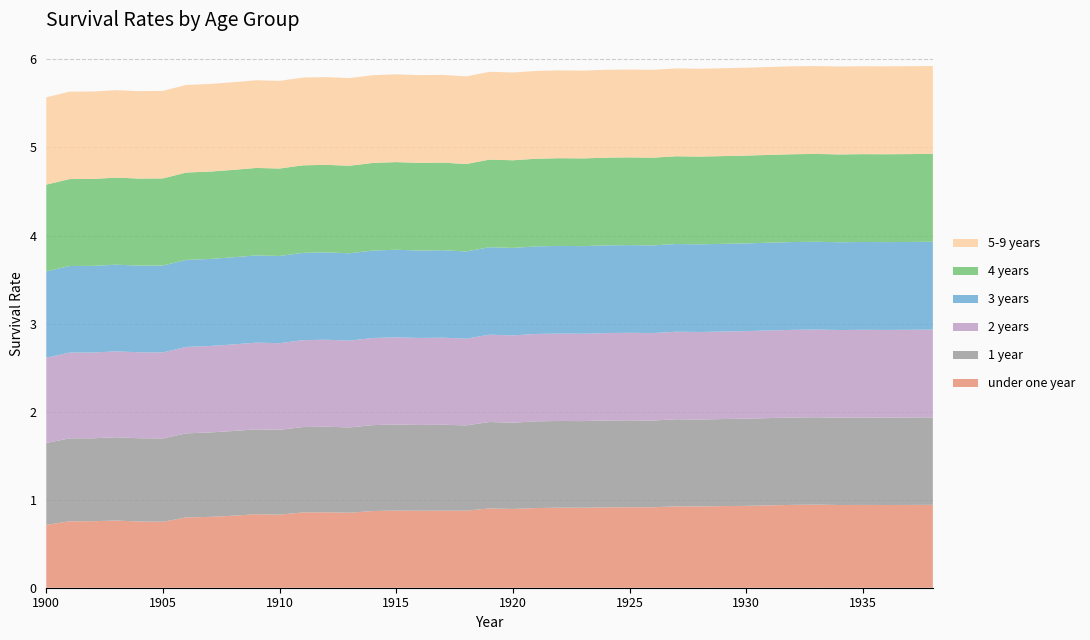

Reading left to right, transcribe all the data shown in this chart.

under one year: 1900=0.7	1901=0.8	1902=0.8	1903=0.8	1904=0.8	1905=0.7	1906=0.8	1907=0.8	1908=0.8	1909=0.8	1910=0.8	1911=0.9	1912=0.9	1913=0.9	1914=0.9	1915=0.9	1916=0.9	1917=0.9	1918=0.9	1919=0.9	1920=0.9	1921=0.9	1922=0.9	1923=0.9	1924=0.9	1925=0.9	1926=0.9	1927=0.9	1928=0.9	1929=0.9	1930=0.9	1931=0.9	1932=0.9	1933=0.9	1934=0.9	1935=0.9	1936=0.9	1937=0.9	1938=0.9
1 year: 1900=0.9	1901=0.9	1902=0.9	1903=0.9	1904=0.9	1905=0.9	1906=1.0	1907=1.0	1908=1.0	1909=1.0	1910=1.0	1911=1.0	1912=1.0	1913=1.0	1914=1.0	1915=1.0	1916=1.0	1917=1.0	1918=1.0	1919=1.0	1920=1.0	1921=1.0	1922=1.0	1923=1.0	1924=1.0	1925=1.0	1926=1.0	1927=1.0	1928=1.0	1929=1.0	1930=1.0	1931=1.0	1932=1.0	1933=1.0	1934=1.0	1935=1.0	1936=1.0	1937=1.0	1938=1.0
2 years: 1900=1.0	1901=1.0	1902=1.0	1903=1.0	1904=1.0	1905=1.0	1906=1.0	1907=1.0	1908=1.0	1909=1.0	1910=1.0	1911=1.0	1912=1.0	1913=1.0	1914=1.0	1915=1.0	1916=1.0	1917=1.0	1918=1.0	1919=1.0	1920=1.0	1921=1.0	1922=1.0	1923=1.0	1924=1.0	1925=1.0	1926=1.0	1927=1.0	1928=1.0	1929=1.0	1930=1.0	1931=1.0	1932=1.0	1933=1.0	1934=1.0	1935=1.0	1936=1.0	1937=1.0	1938=1.0
3 years: 1900=1.0	1901=1.0	1902=1.0	1903=1.0	1904=1.0	1905=1.0	1906=1.0	1907=1.0	1908=1.0	1909=1.0	1910=1.0	1911=1.0	1912=1.0	1913=1.0	1914=1.0	1915=1.0	1916=1.0	1917=1.0	1918=1.0	1919=1.0	1920=1.0	1921=1.0	1922=1.0	1923=1.0	1924=1.0	1925=1.0	1926=1.0	1927=1.0	1928=1.0	1929=1.0	1930=1.0	1931=1.0	1932=1.0	1933=1.0	1934=1.0	1935=1.0	1936=1.0	1937=1.0	1938=1.0
4 years: 1900=1.0	1901=1.0	1902=1.0	1903=1.0	1904=1.0	1905=1.0	1906=1.0	1907=1.0	1908=1.0	1909=1.0	1910=1.0	1911=1.0	1912=1.0	1913=1.0	1914=1.0	1915=1.0	1916=1.0	1917=1.0	1918=1.0	1919=1.0	1920=1.0	1921=1.0	1922=1.0	1923=1.0	1924=1.0	1925=1.0	1926=1.0	1927=1.0	1928=1.0	1929=1.0	1930=1.0	1931=1.0	1932=1.0	1933=1.0	1934=1.0	1935=1.0	1936=1.0	1937=1.0	1938=1.0
5-9 years: 1900=1.0	1901=1.0	1902=1.0	1903=1.0	1904=1.0	1905=1.0	1906=1.0	1907=1.0	1908=1.0	1909=1.0	1910=1.0	1911=1.0	1912=1.0	1913=1.0	1914=1.0	1915=1.0	1916=1.0	1917=1.0	1918=1.0	1919=1.0	1920=1.0	1921=1.0	1922=1.0	1923=1.0	1924=1.0	1925=1.0	1926=1.0	1927=1.0	1928=1.0	1929=1.0	1930=1.0	1931=1.0	1932=1.0	1933=1.0	1934=1.0	1935=1.0	1936=1.0	1937=1.0	1938=1.0